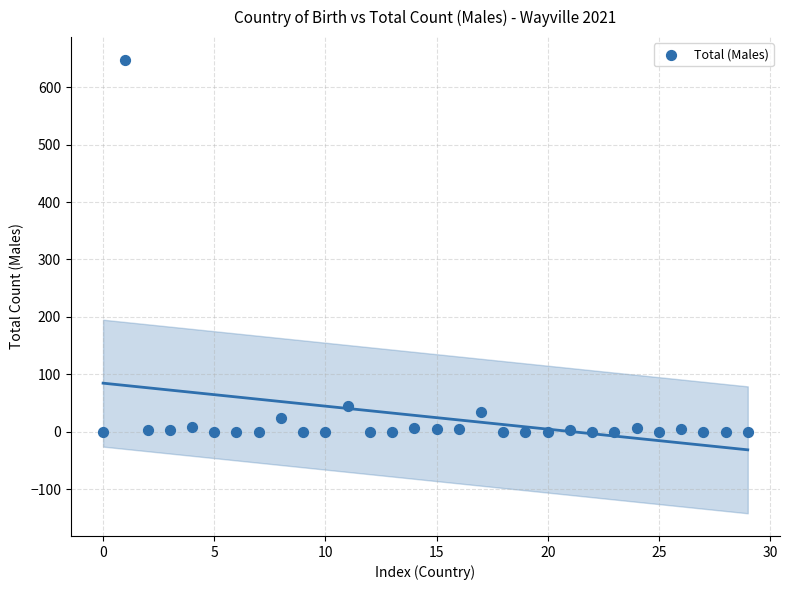

What Y value in the scatter plot is closest to 324?

45